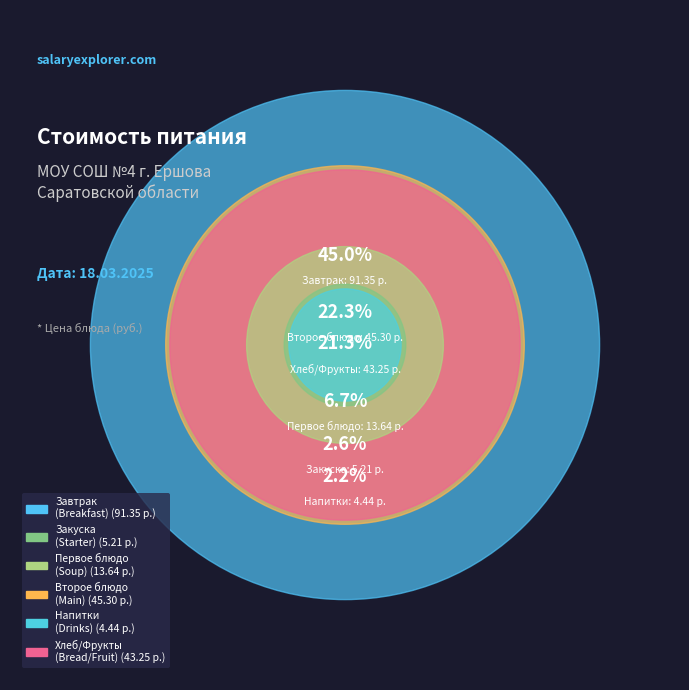

What portion of the pie excludes Суп гороховый?

93.3%